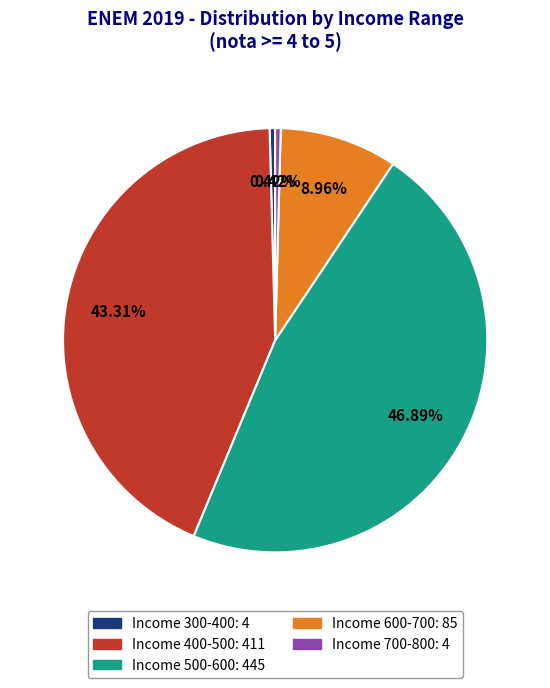

Count the number of slices in the pie.

5